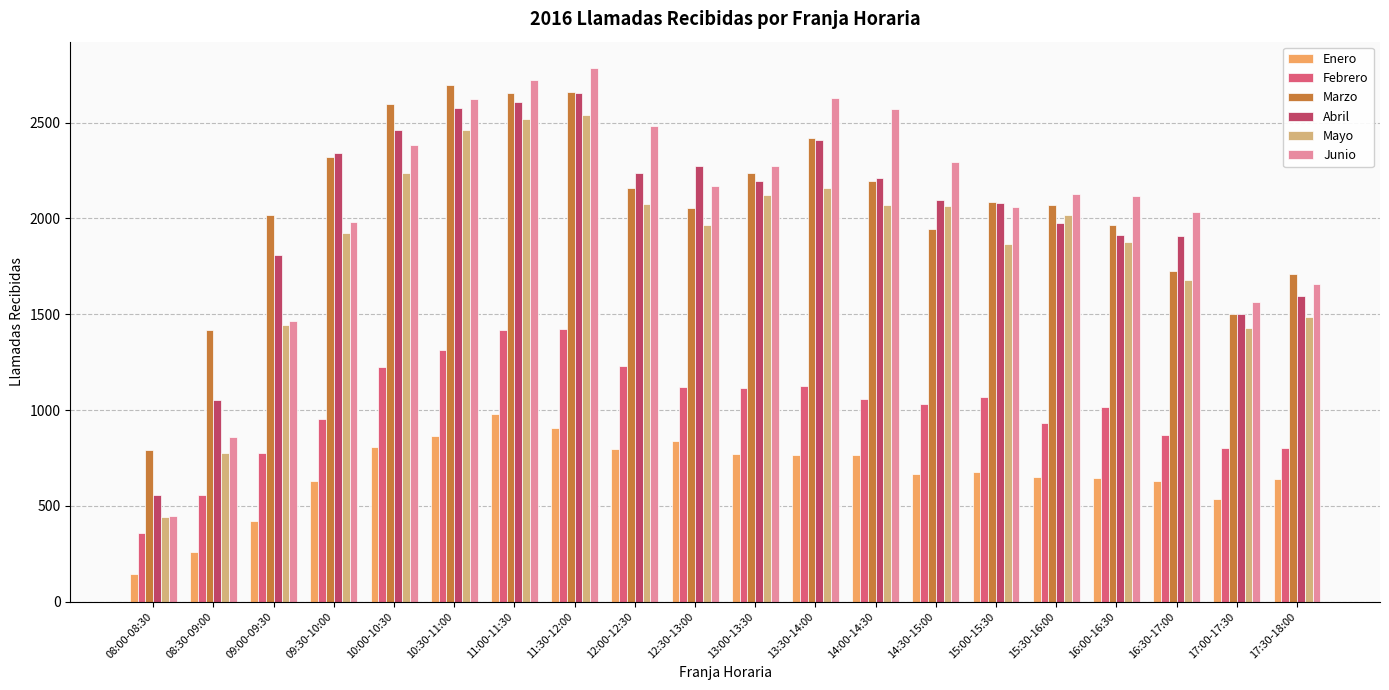

How many values in the Junio series are below 2168?

10